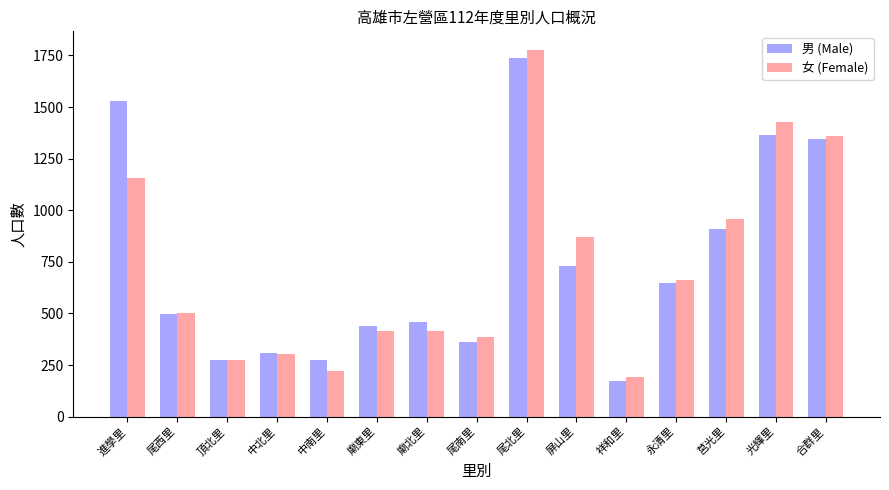

What is the spread (max minus min) of values at 莒光里?

50